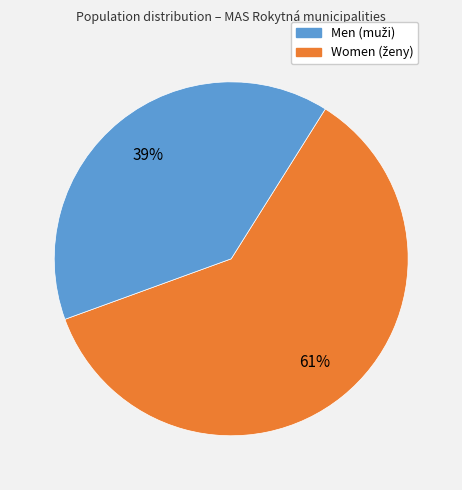

Does any single category account for the majority?

Yes